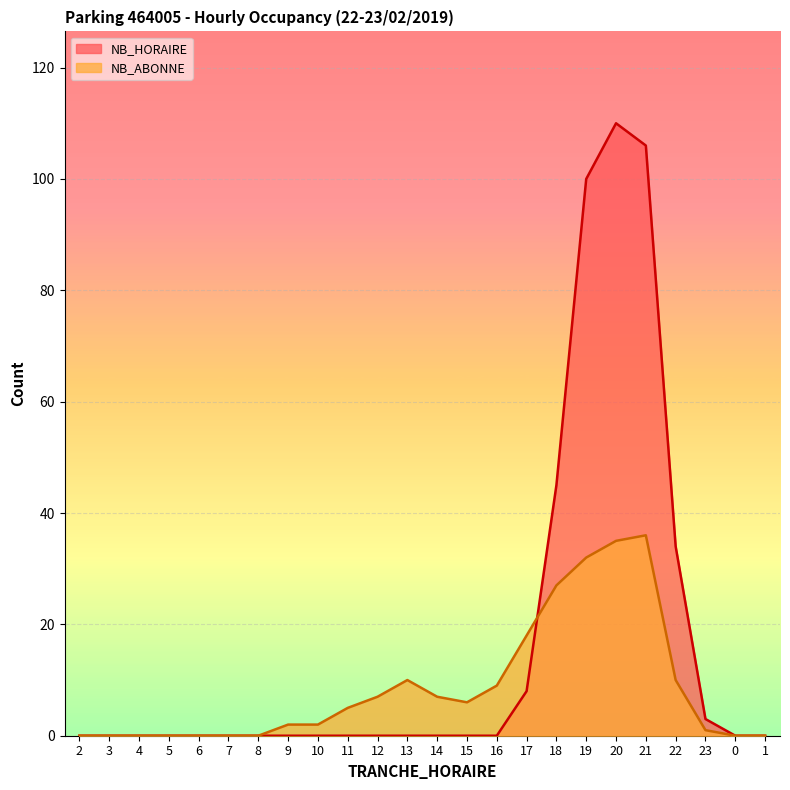

Which series changed the most between 4 and 6?

NB_HORAIRE